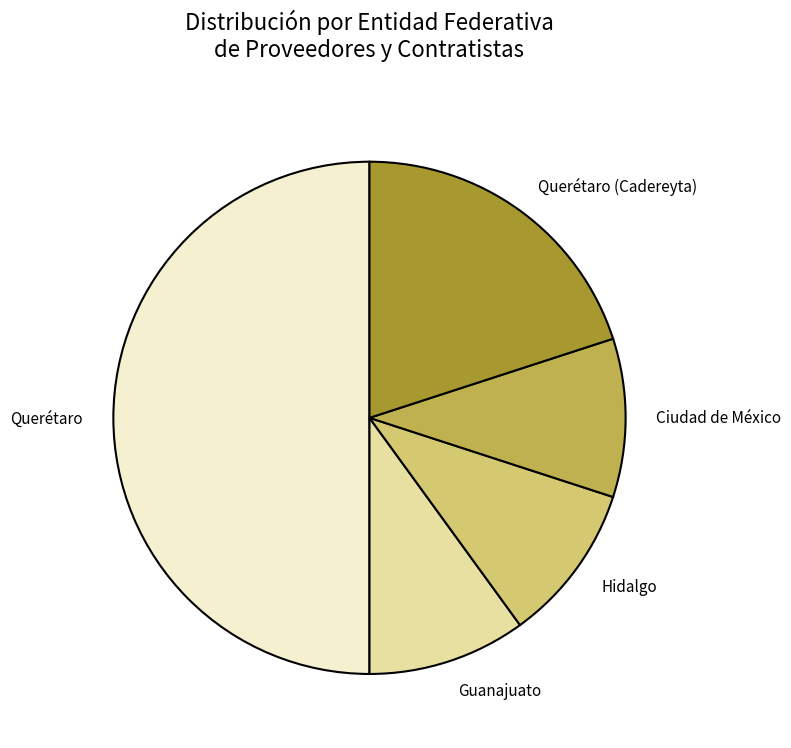

How many slices are in this pie chart?

5